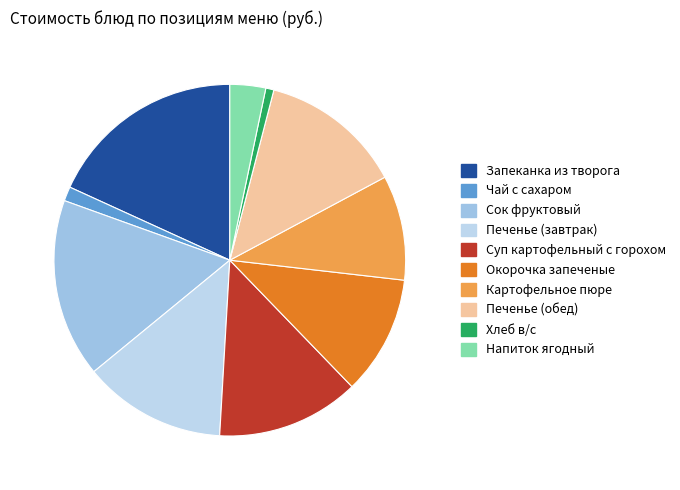

Count the number of slices in the pie.

10